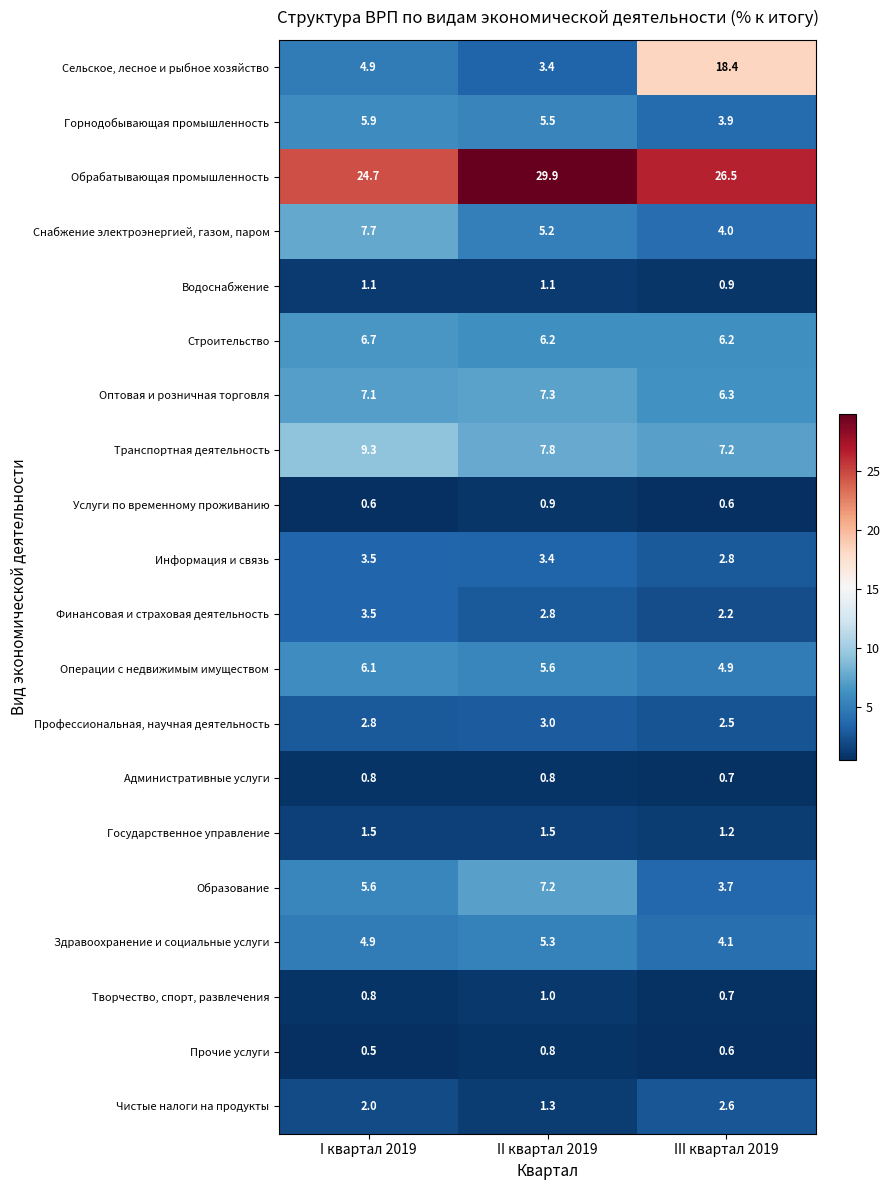

What is the minimum value shown in the chart?

0.5